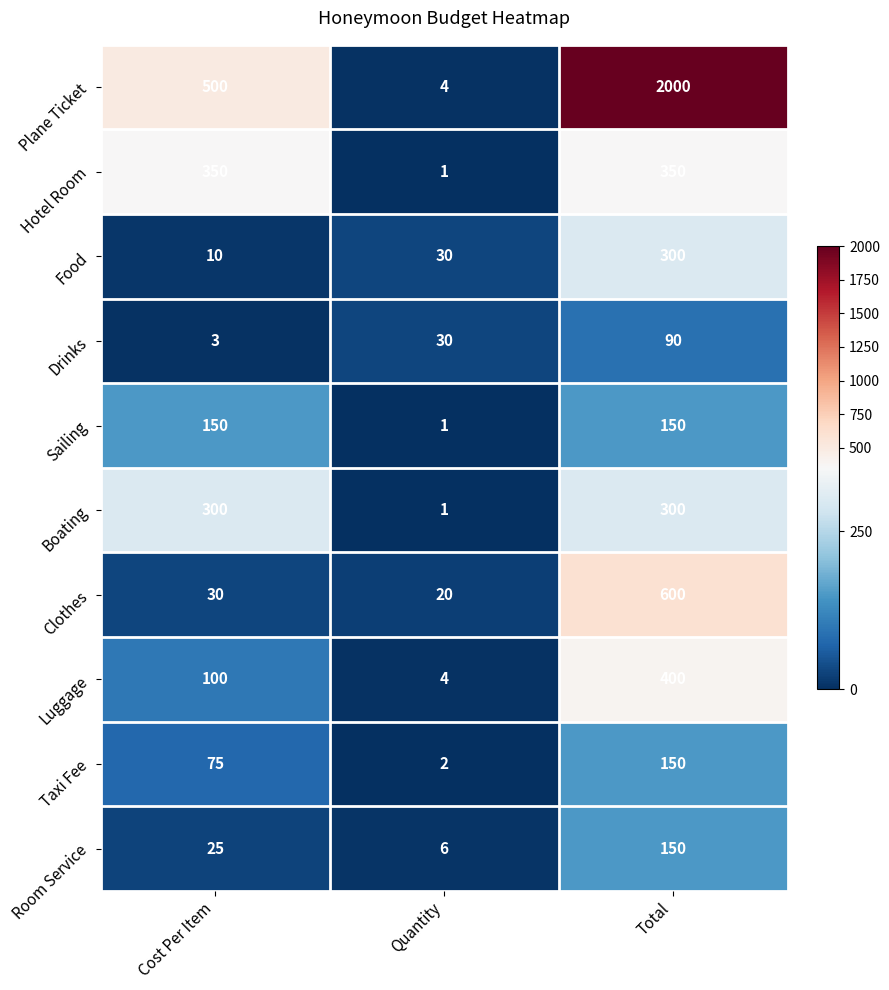

Reading left to right, transcribe all the data shown in this chart.

Plane Ticket: 500	4	2000
Hotel Room: 350	1	350
Food: 10	30	300
Drinks: 3	30	90
Sailing: 150	1	150
Boating: 300	1	300
Clothes: 30	20	600
Luggage: 100	4	400
Taxi Fee: 75	2	150
Room Service: 25	6	150